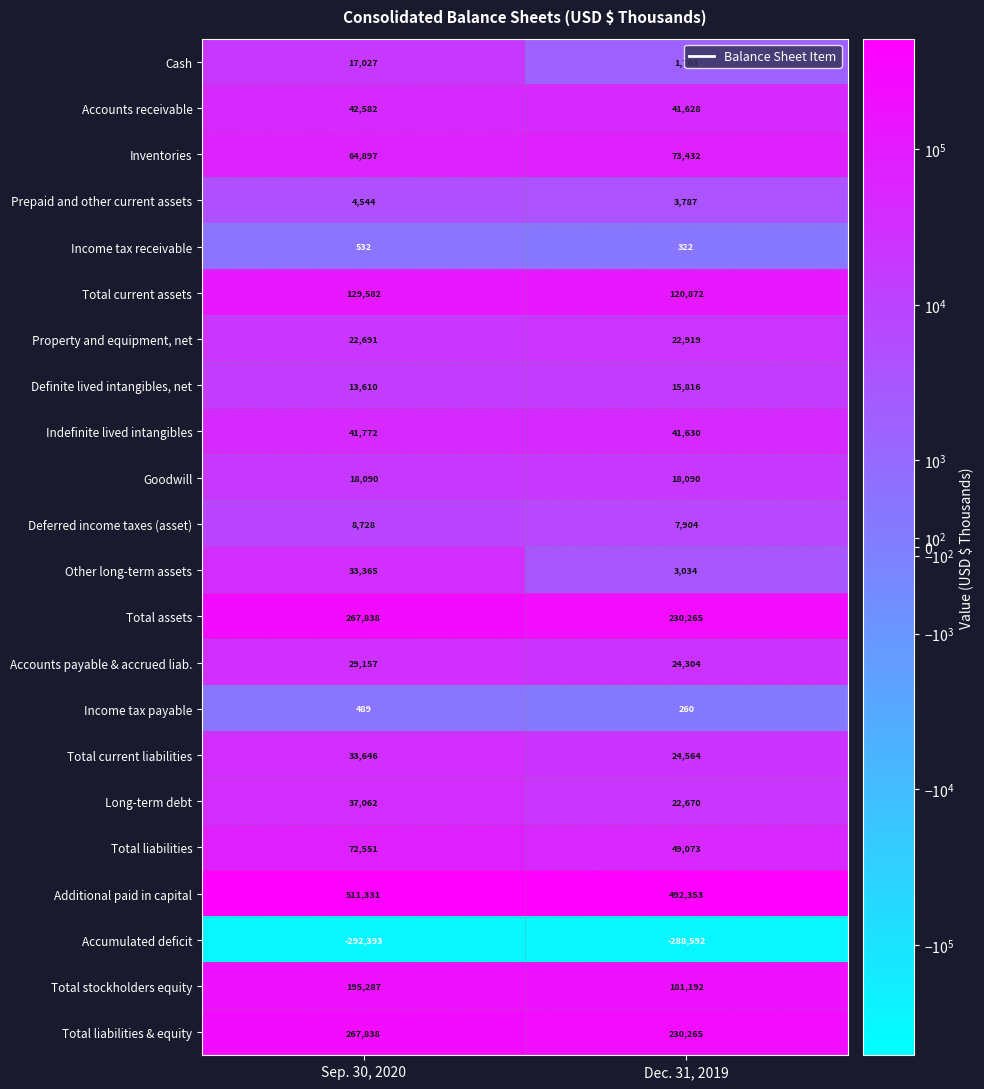

Is the value of Income tax receivable at Sep. 30, 2020 greater than the value of Property and equipment, net at Dec. 31, 2019?

No